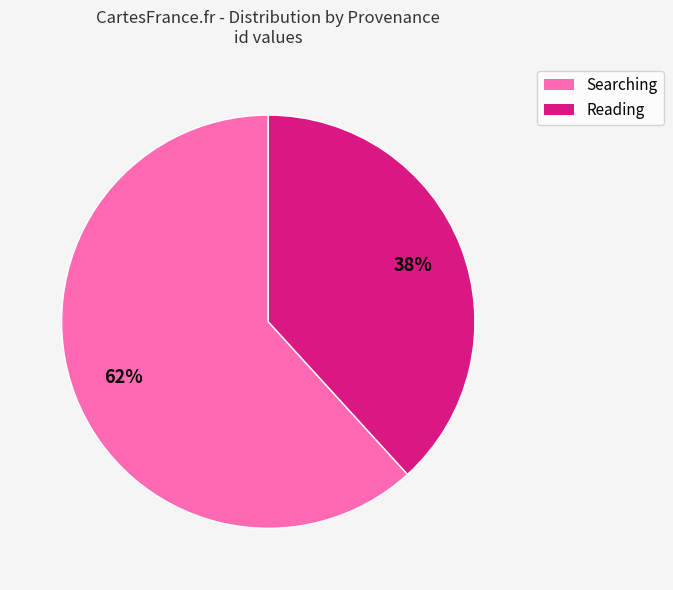

The Reading slice represents 5% of the pie. True or false?

False